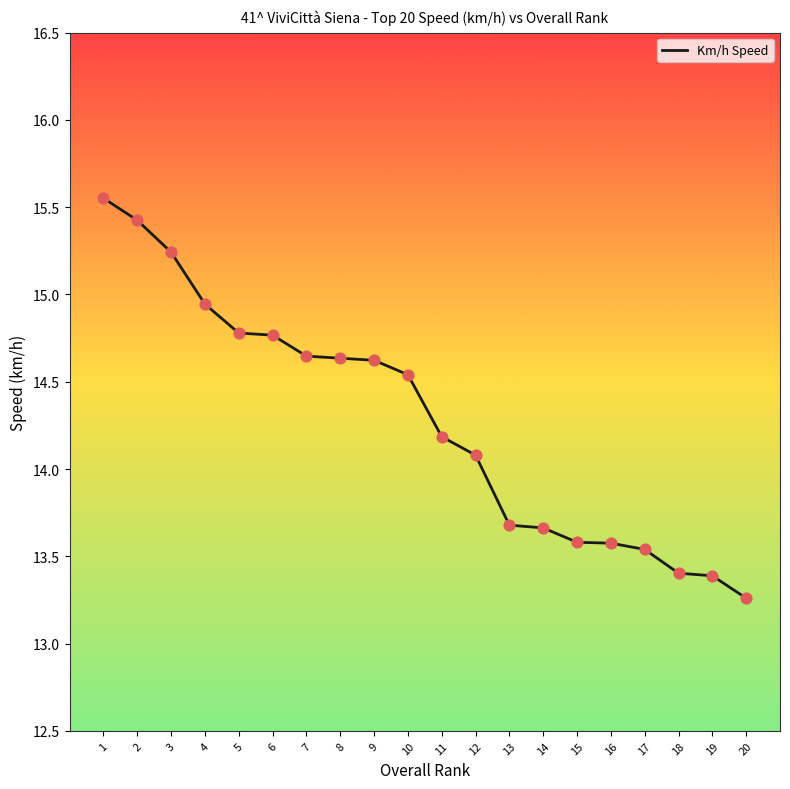

Between 11 and 14, which is larger?

11